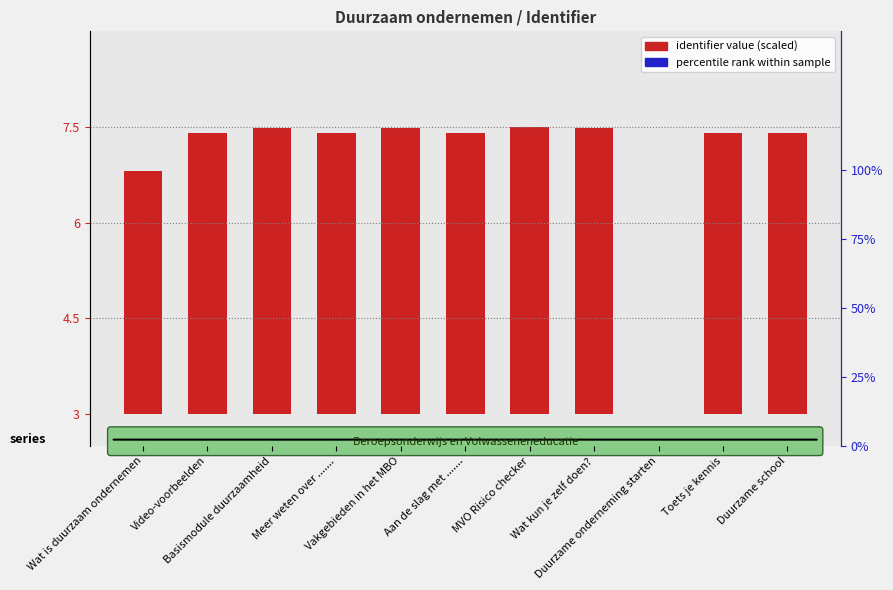

What is the value of the percentile rank within sample bar at the 4th from the left?

0.2